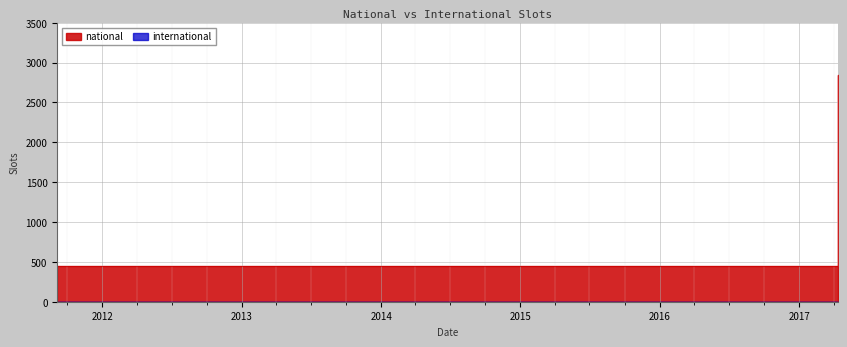

What is the label of the 22nd point from the right?

2012-03-26